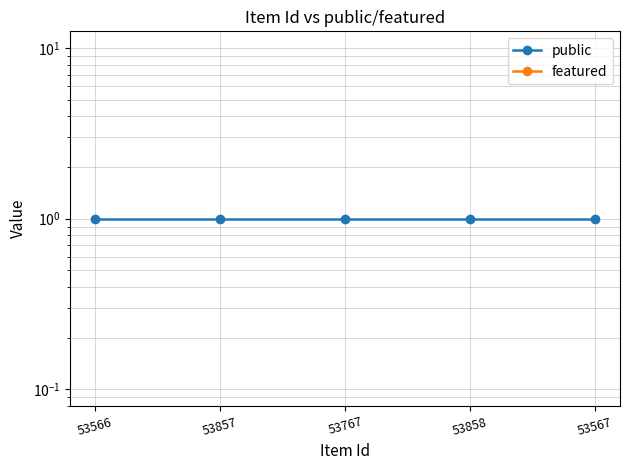

True or false: public has more than 1 interior local peaks.

False